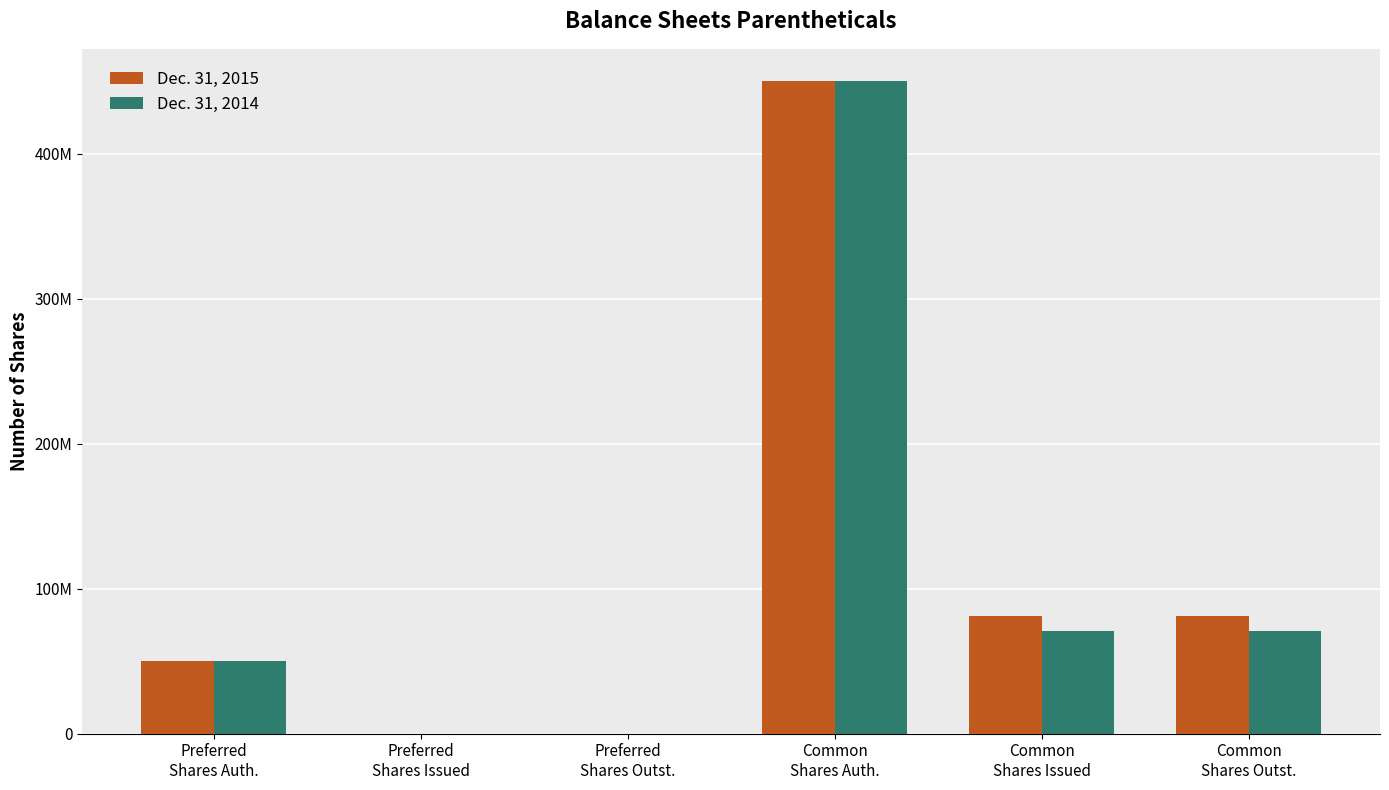

Are the bars grouped side by side (vs. stacked)?

Yes